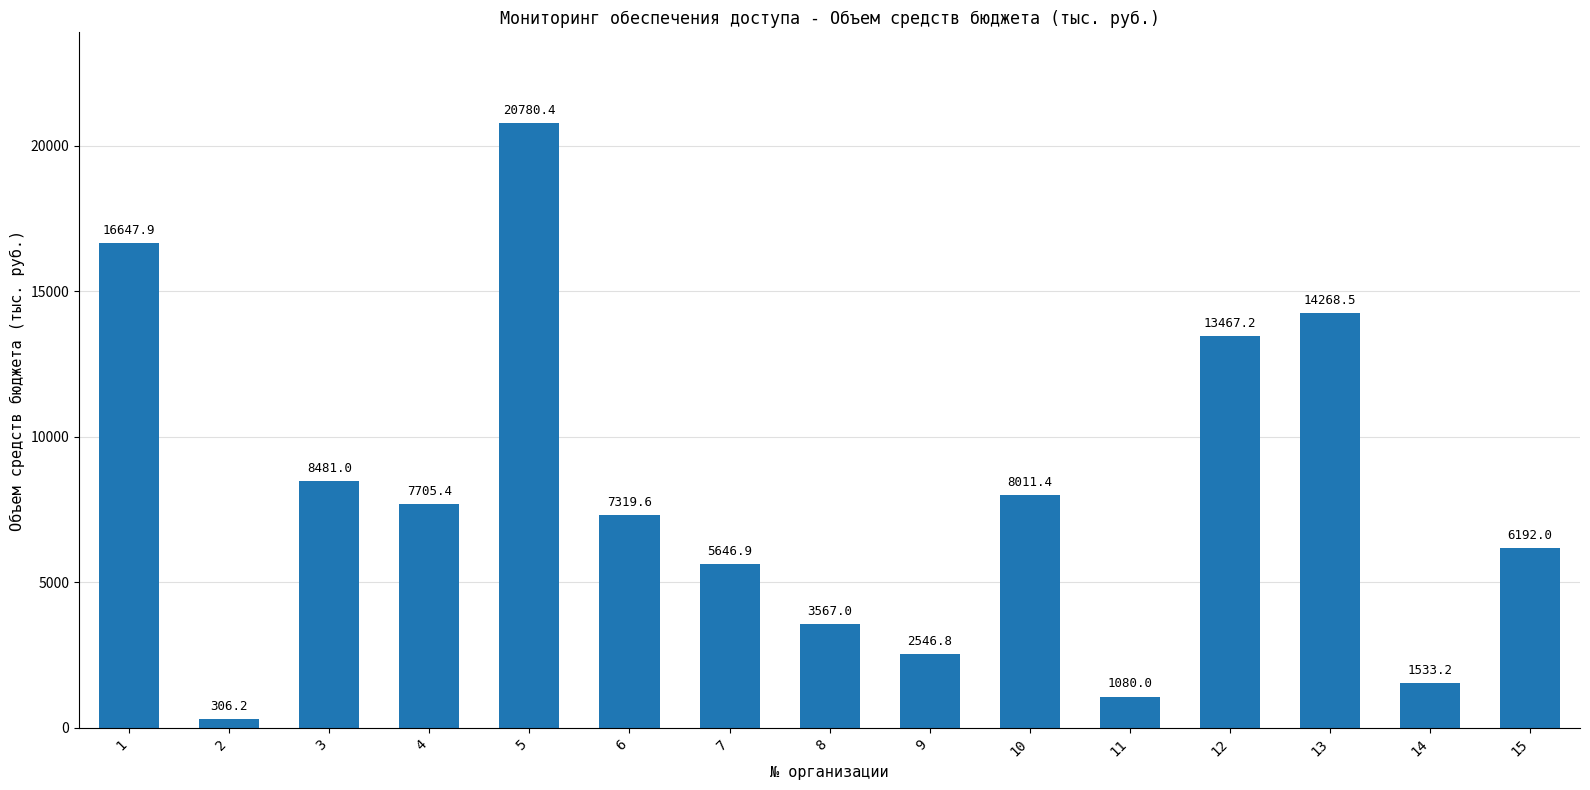

What is the difference between the values at 12 and 11?

12387.2